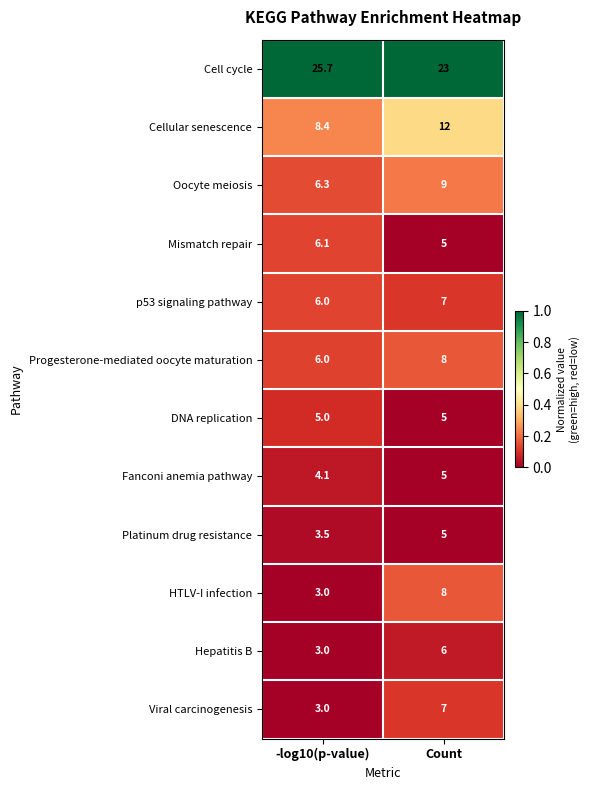

At which category does the chart reach its minimum across all series?

-log10(p-value)